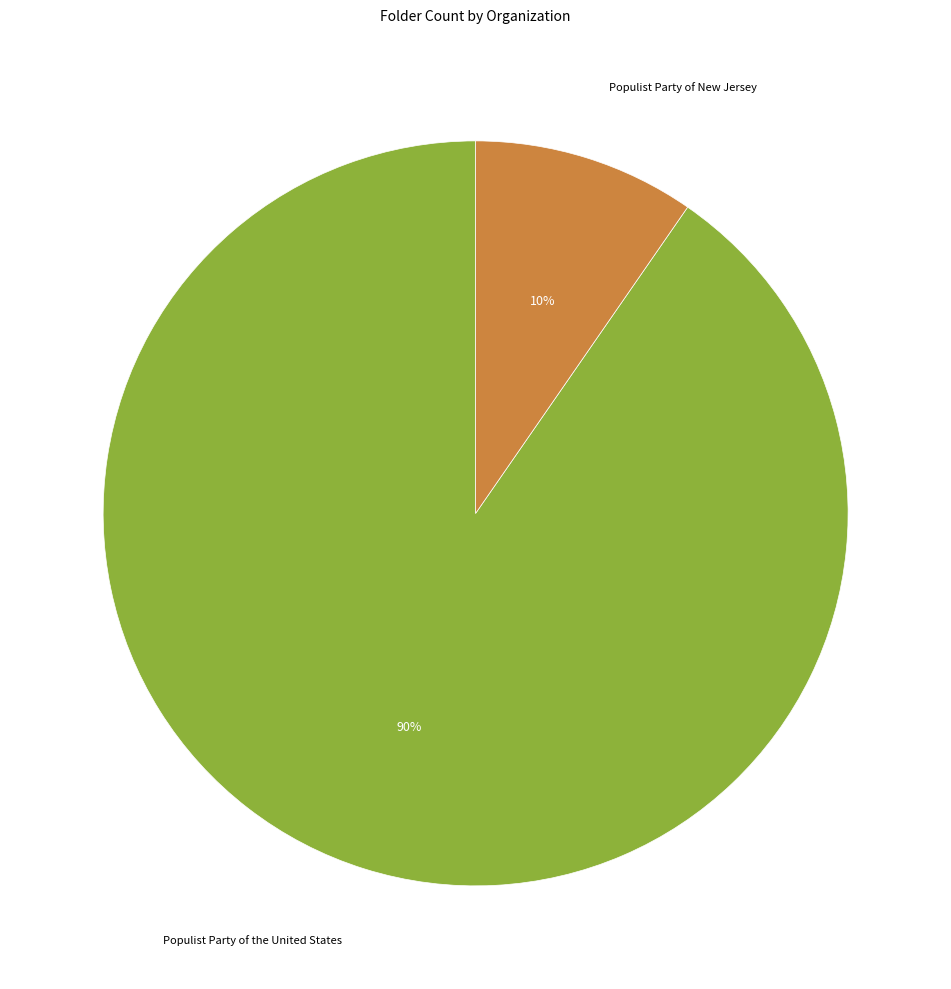

To the nearest percent, what portion does Populist Party of New Jersey represent?

10%